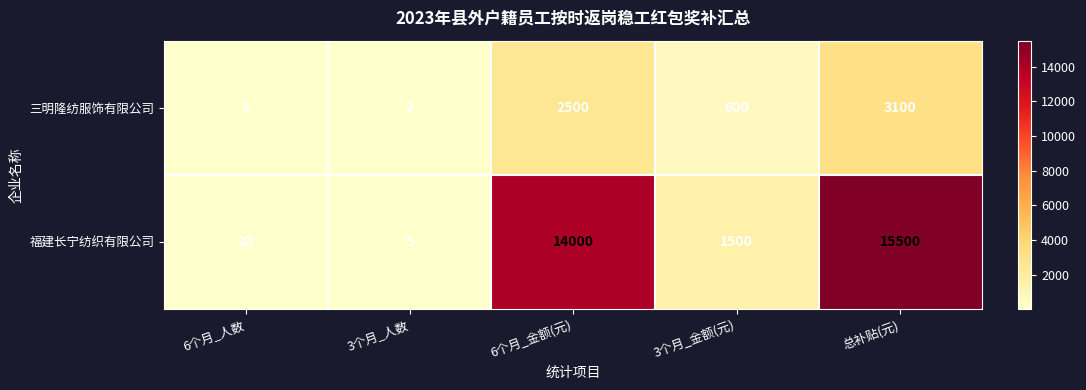

Count the number of data series in this chart.

2